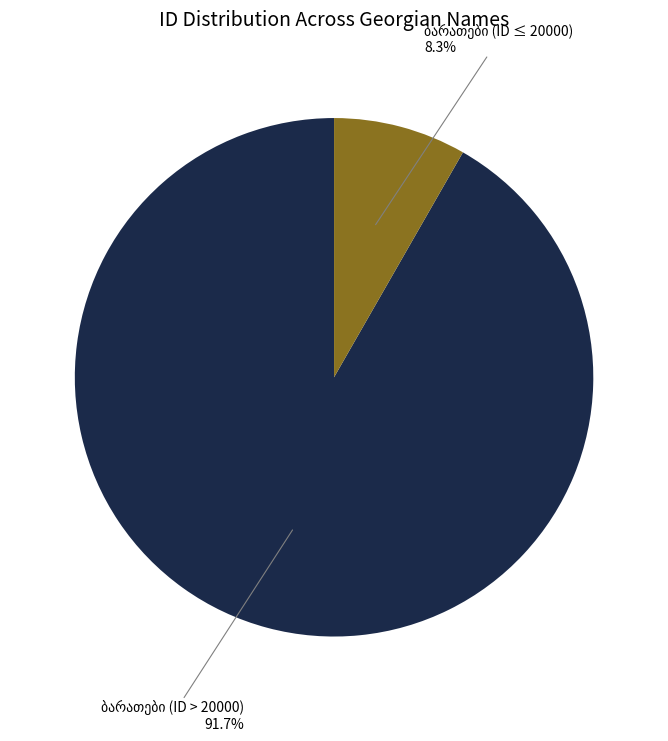

Is there any slice that represents more than half of the pie?

Yes